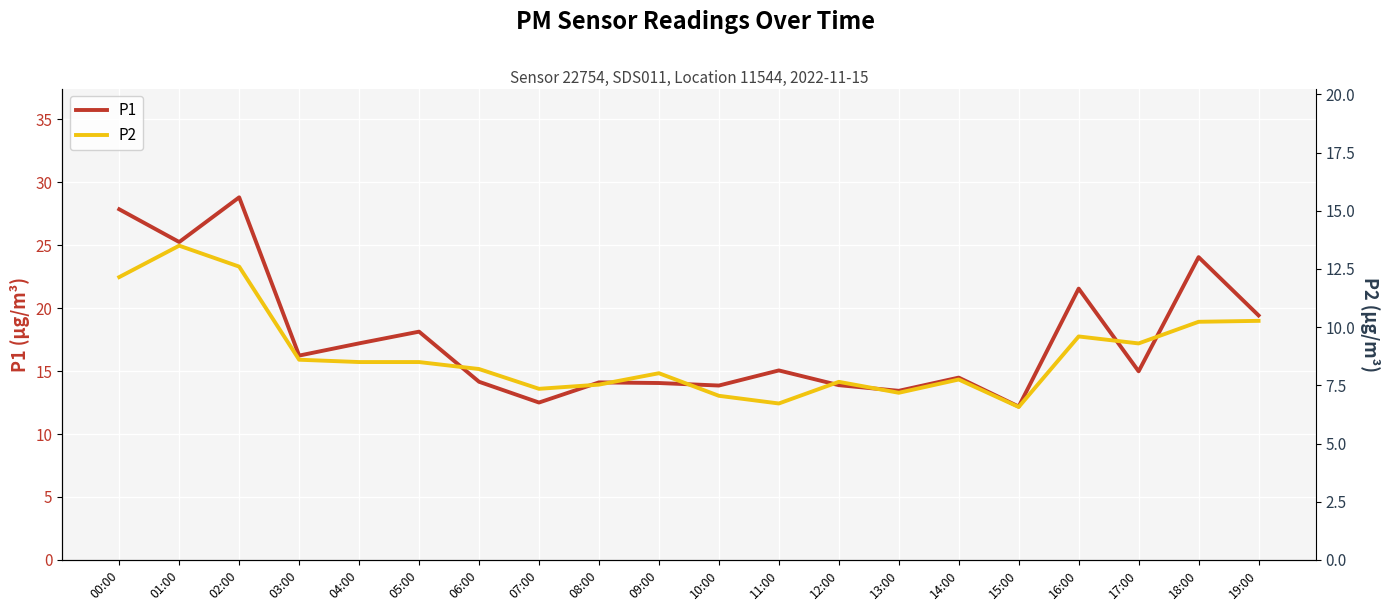

True or false: P1 has more than 0 interior local peaks.

True